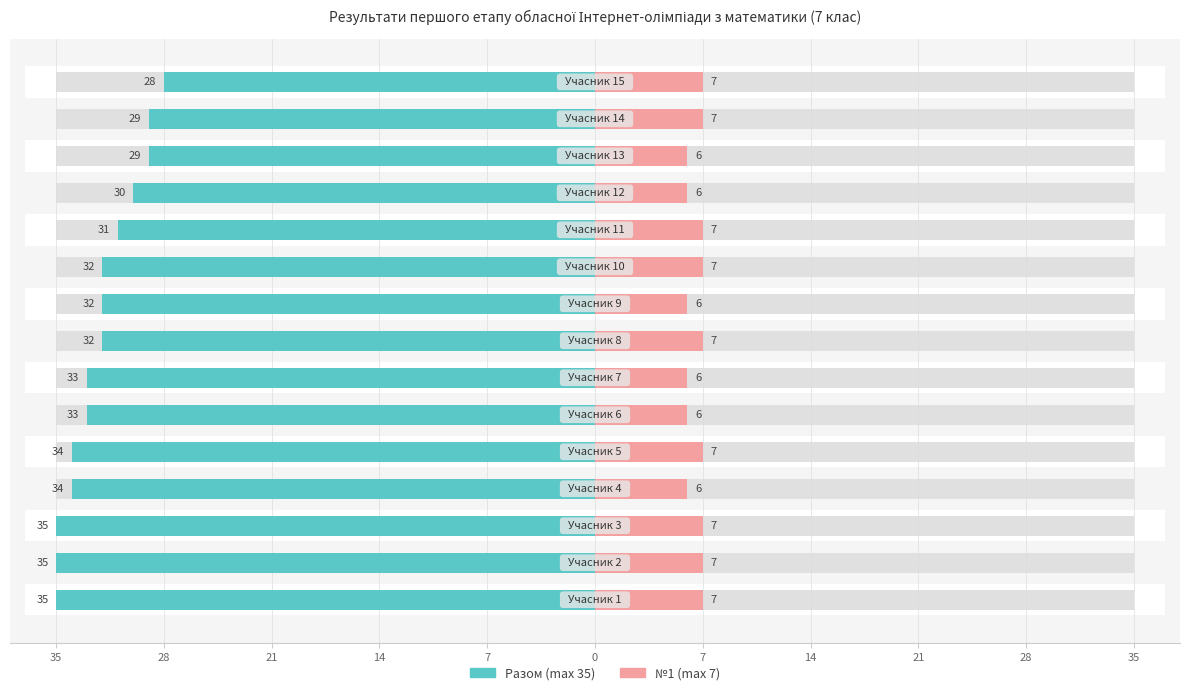

Rank the series at 28 from lowest to highest value.

№1 (max 7), Разом (max 35)